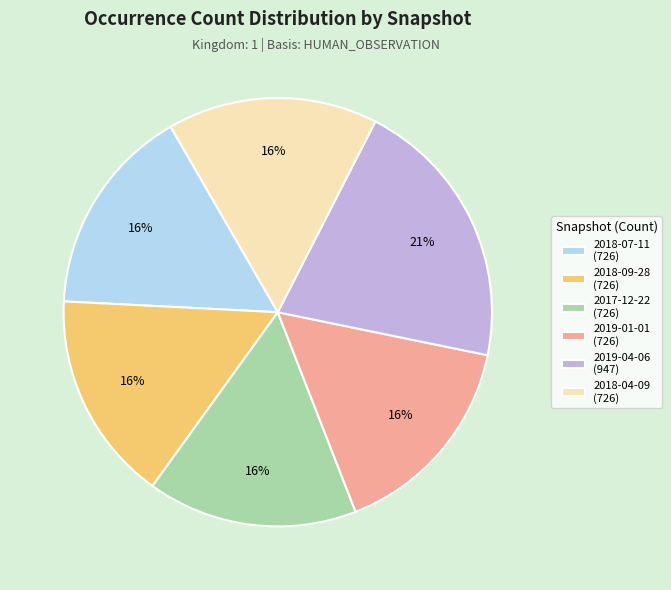

Is the sum of 2017-12-22 (726) and 2018-04-09 (726) greater than half?

No